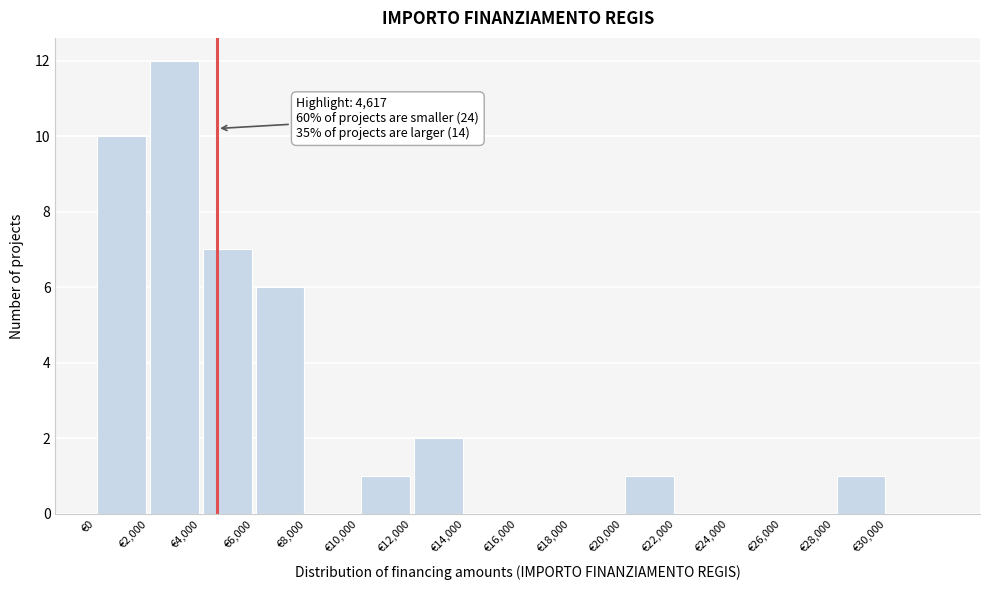

Over which range of the x-axis is the bar tallest?

2000 to 4000